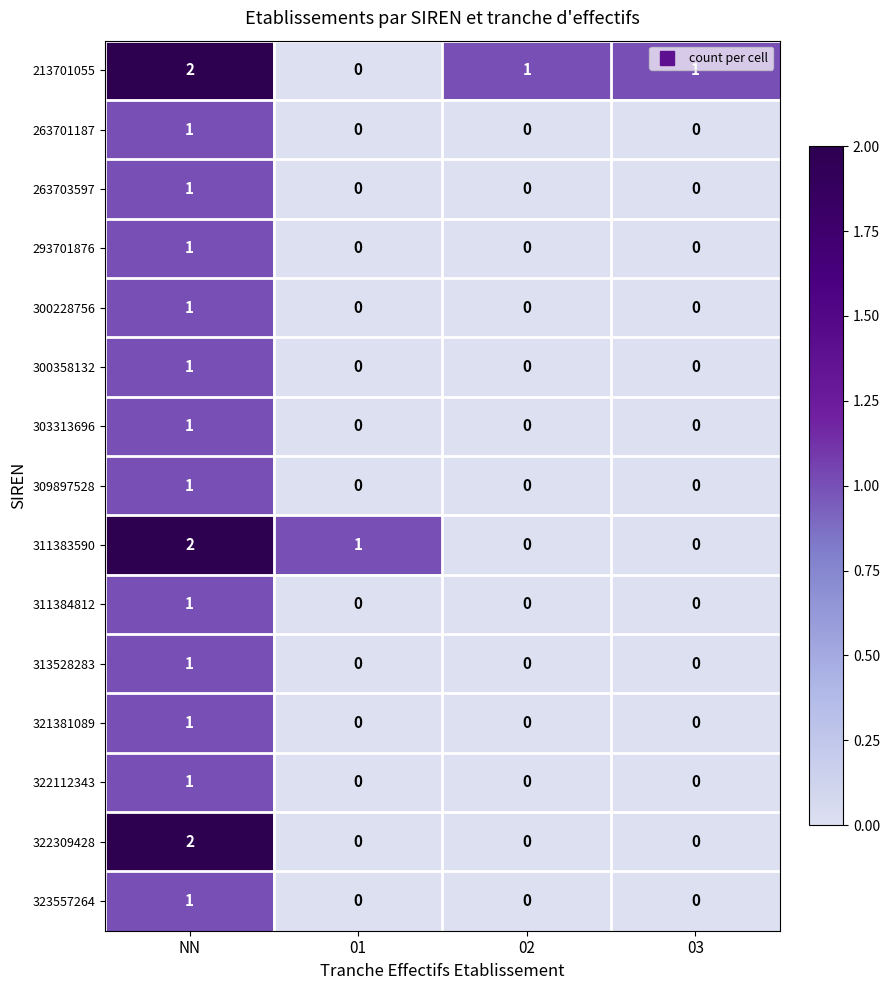

Is it true that 313528283 equals 1 at 01?

False